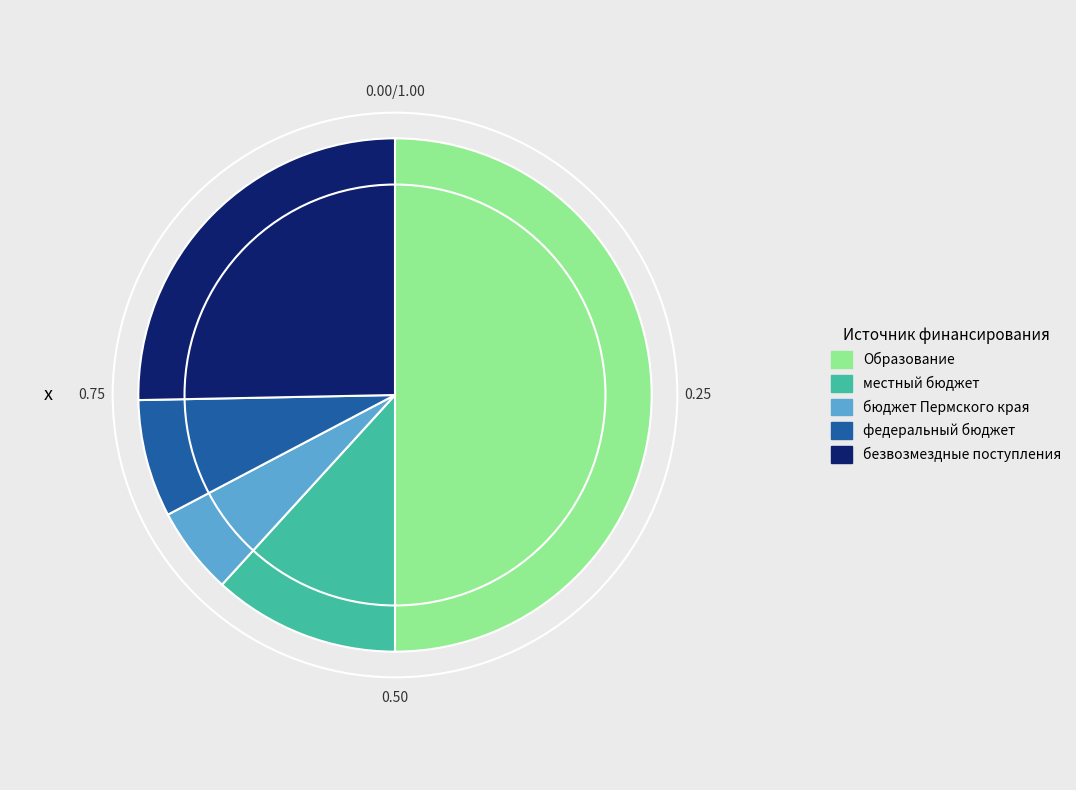

Is местный бюджет the majority of the pie?

No